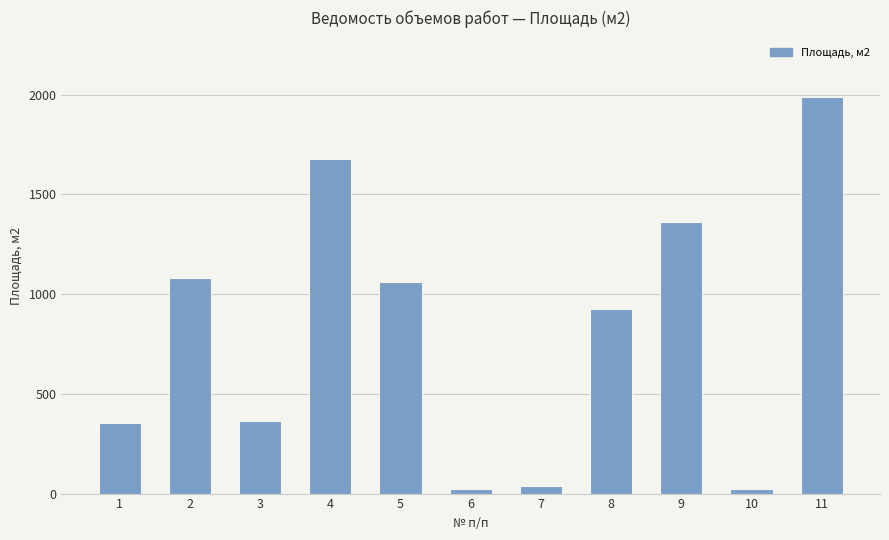

Which label corresponds to the largest value in the chart?

11